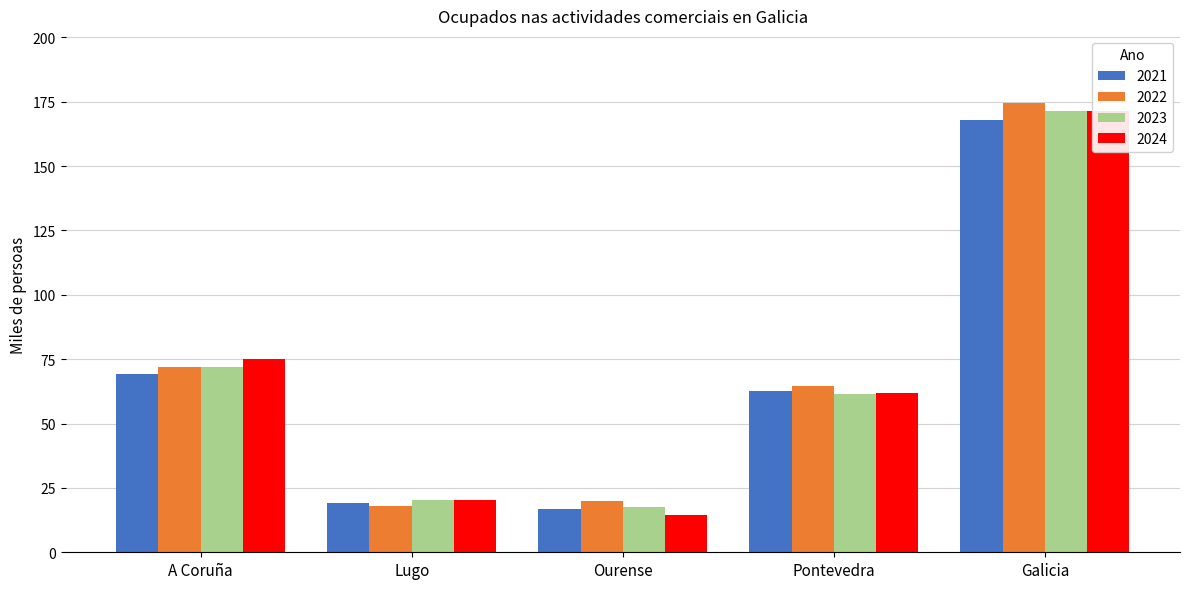

What is the lowest value of the 2023 series?

17.6